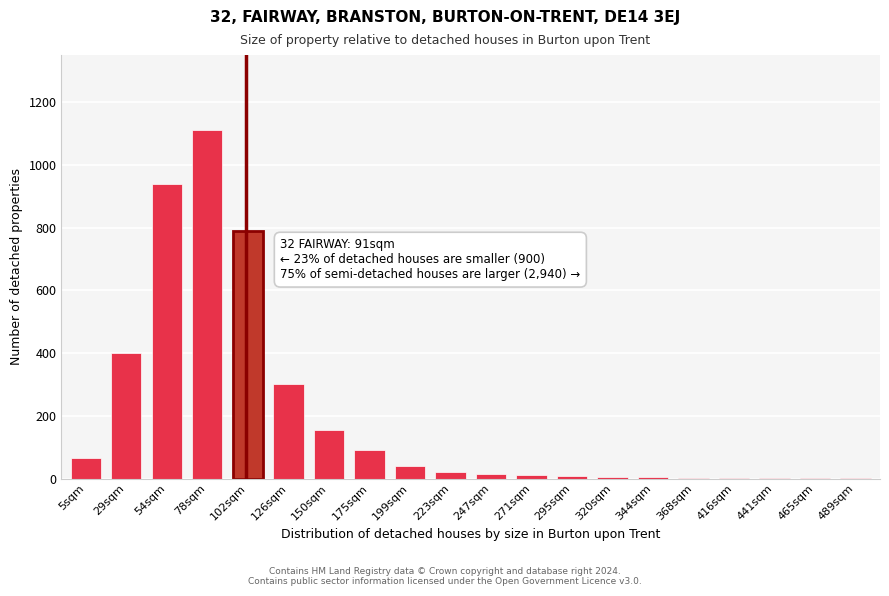

Between 150sqm and 175sqm, which is larger?

150sqm